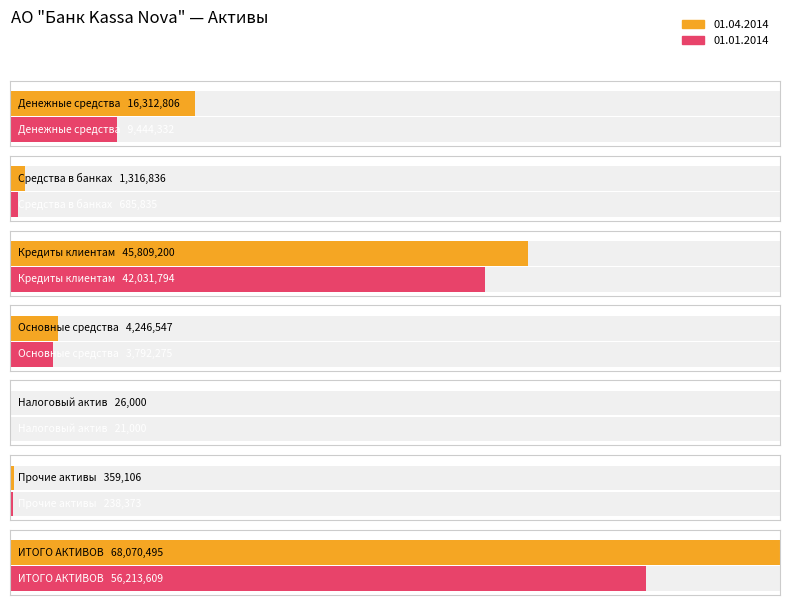

The value of 01.01.2014 at ИТОГО АКТИВОВ is 56213609. True or false?

True